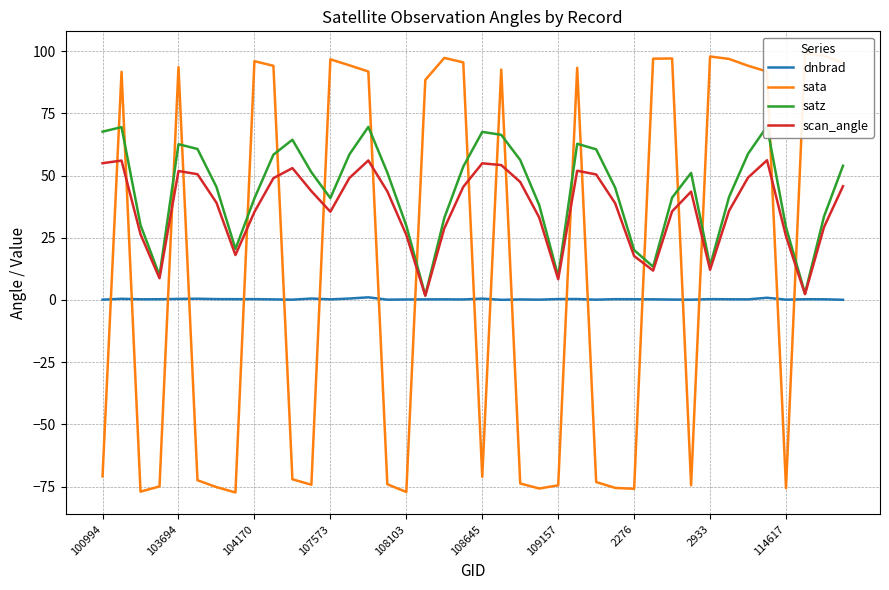

The sata series shows -72.5 at 108645. True or false?

True